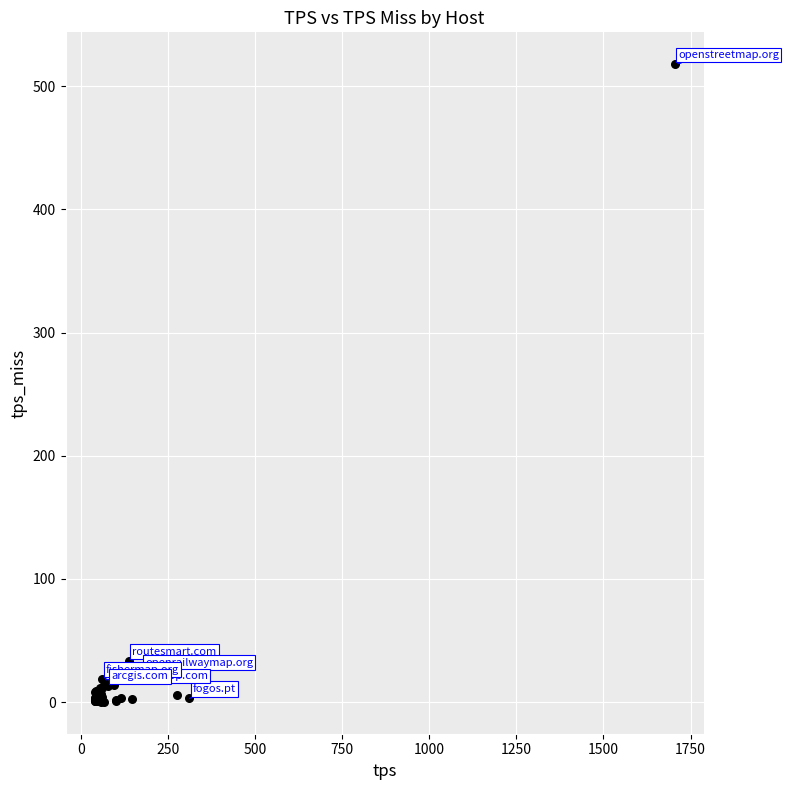

What Y value in the scatter plot is closest to 259?

33.7